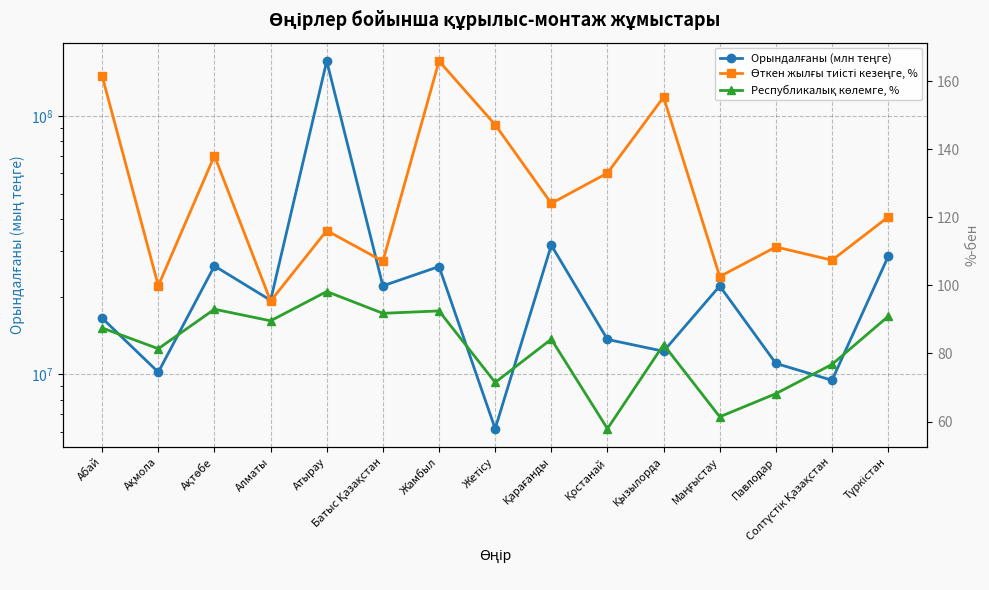

Reading right to left, list all the values displayed in this chart.

Орындалғаны (млн теңге): Түркістан=28613861.0	Солтүстік Қазақстан=9497672.0	Павлодар=11037311.0	Маңғыстау=22002146.0	Қызылорда=12297520.0	Қостанай=13664343.0	Қарағанды=31643437.0	Жетісу=6166765.0	Жамбыл=26161260.0	Батыс Қазақстан=22028463.0	Атырау=163282510.0	Алматы=19367565.0	Ақтөбе=26296520.0	Ақмола=10205893.0	Абай=16516021.0
Өткен жылғы тиісті кезеңге, %: Түркістан=120.1	Солтүстік Қазақстан=107.4	Павлодар=111.3	Маңғыстау=102.6	Қызылорда=155.3	Қостанай=133.0	Қарағанды=124.1	Жетісу=147.2	Жамбыл=165.9	Батыс Қазақстан=107.1	Атырау=116.1	Алматы=95.4	Ақтөбе=138.1	Ақмола=99.9	Абай=161.5
Республикалық көлемге, %: Түркістан=90.9	Солтүстік Қазақстан=76.8	Павлодар=68.2	Маңғыстау=61.4	Қызылорда=82.6	Қостанай=57.9	Қарағанды=84.2	Жетісу=71.5	Жамбыл=92.5	Батыс Қазақстан=91.8	Атырау=98.2	Алматы=89.6	Ақтөбе=93.0	Ақмола=81.4	Абай=87.5